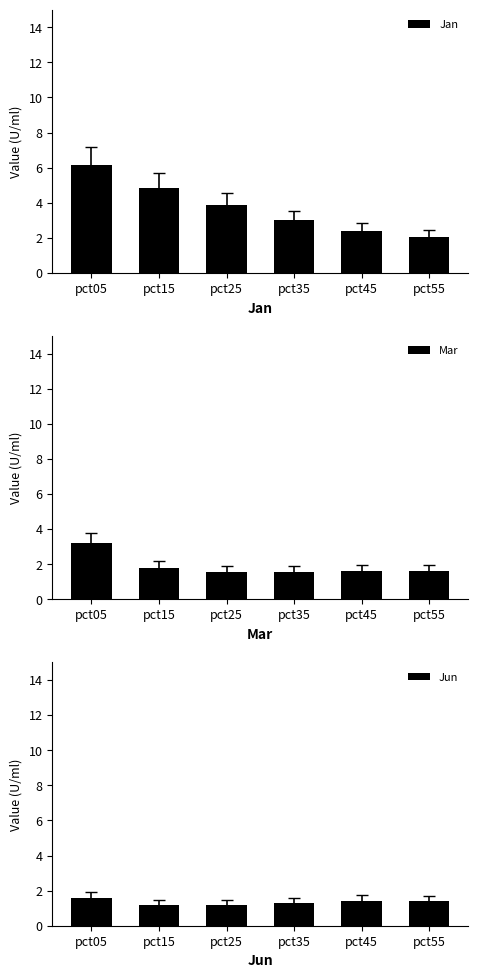

What are all the series names shown in the legend?

Jan, Mar, Jun